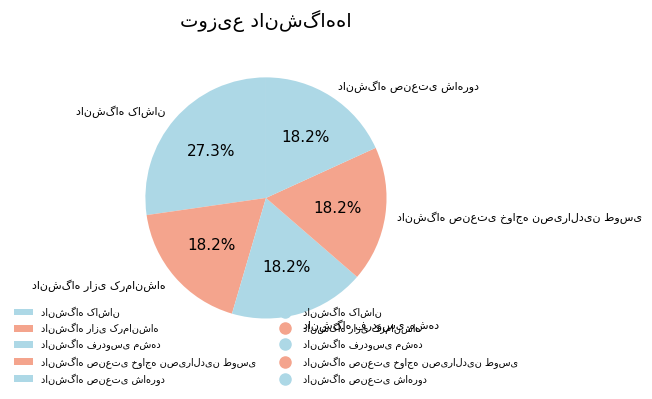

Count the number of slices in the pie.

5